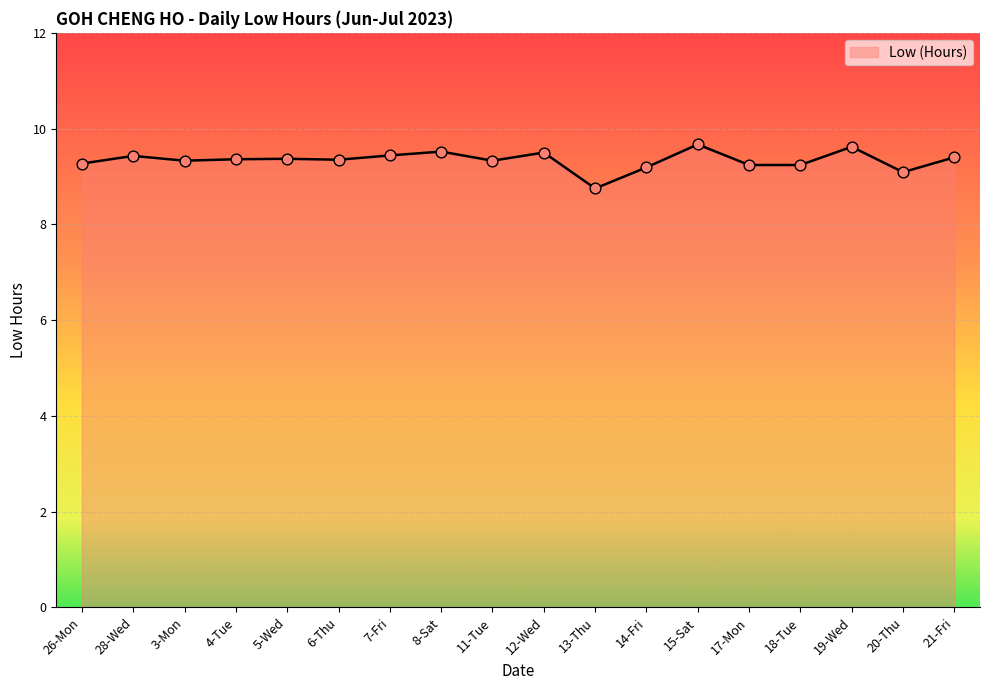

What is the ratio of the value at 3-Mon to the value at 20-Thu?

1.0